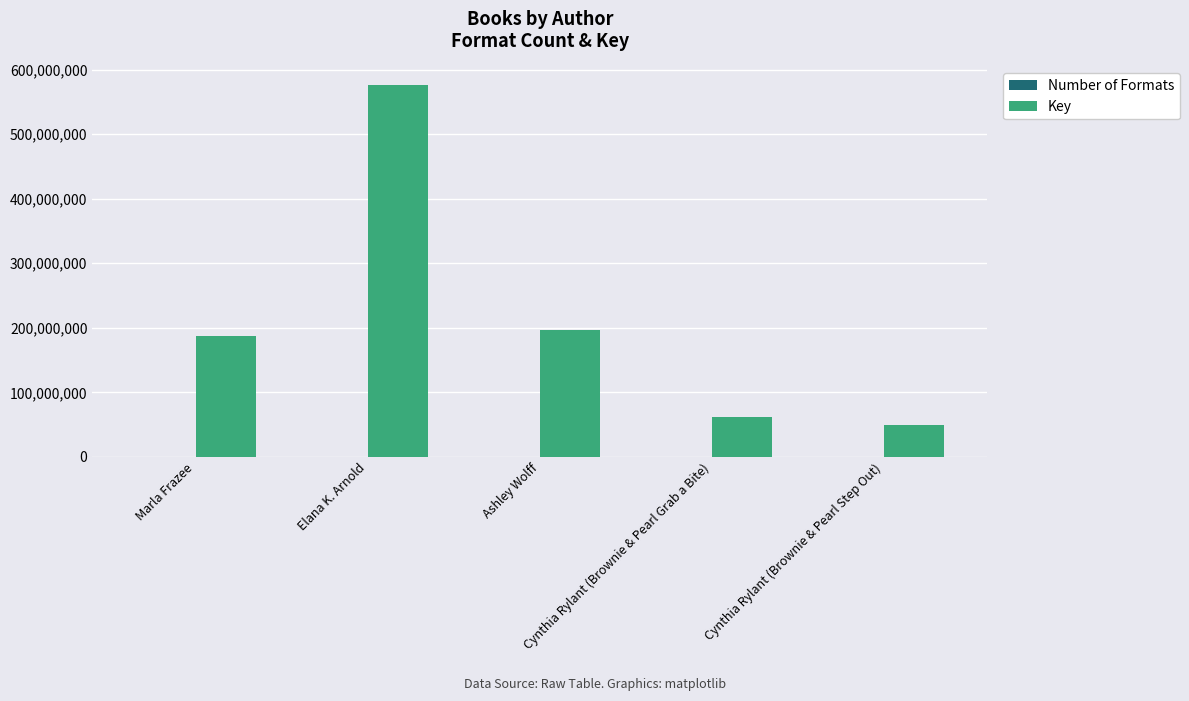

What is the greatest value displayed?

576083397